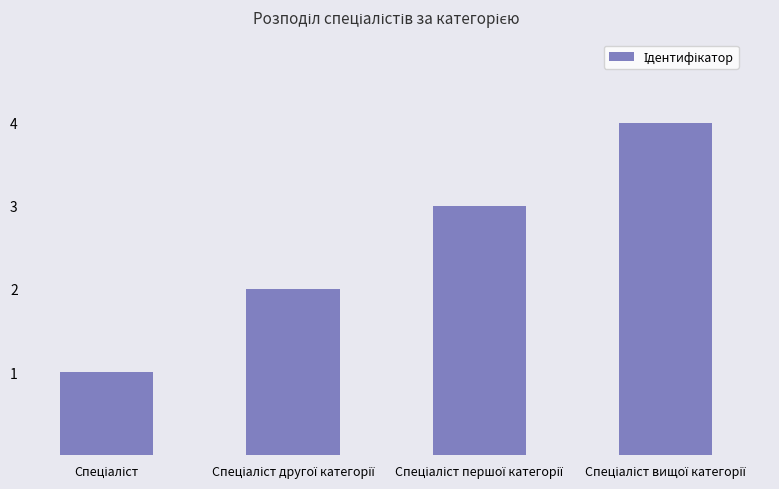

What is the maximum value shown in the chart?

4